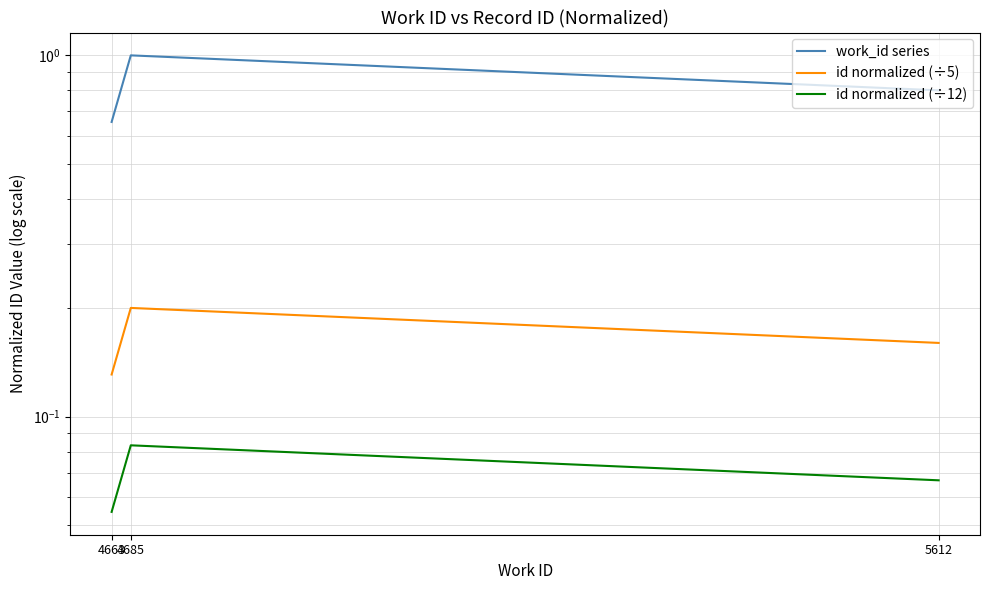

At 4663, list the series in order from smallest to largest.

id normalized (÷12), id normalized (÷5), work_id series